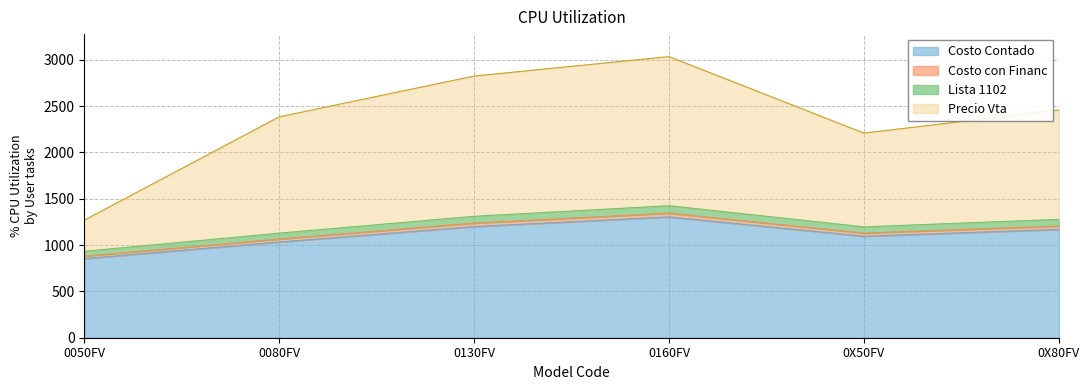

Is it true that Costo Contado equals 1156.8 at 0050FV?

False